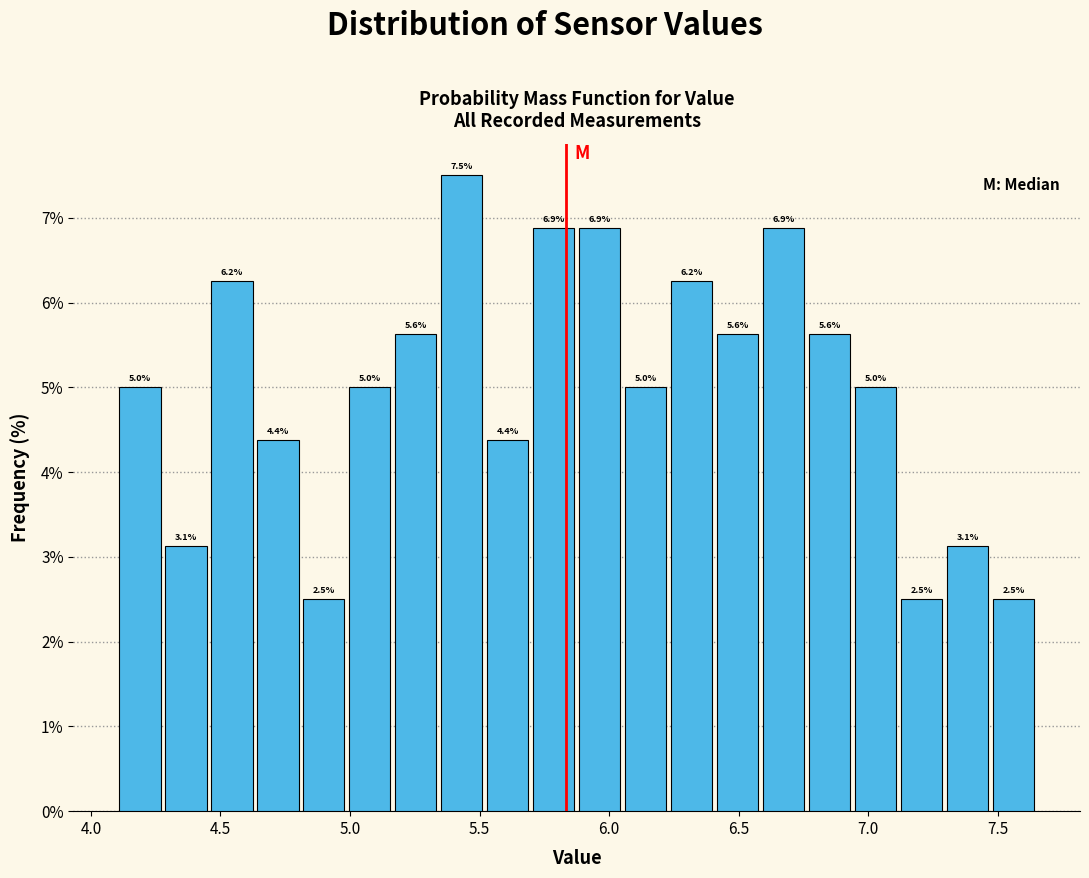

Read against the x-axis, roughly where is the centre of the tallest bar?

5.45